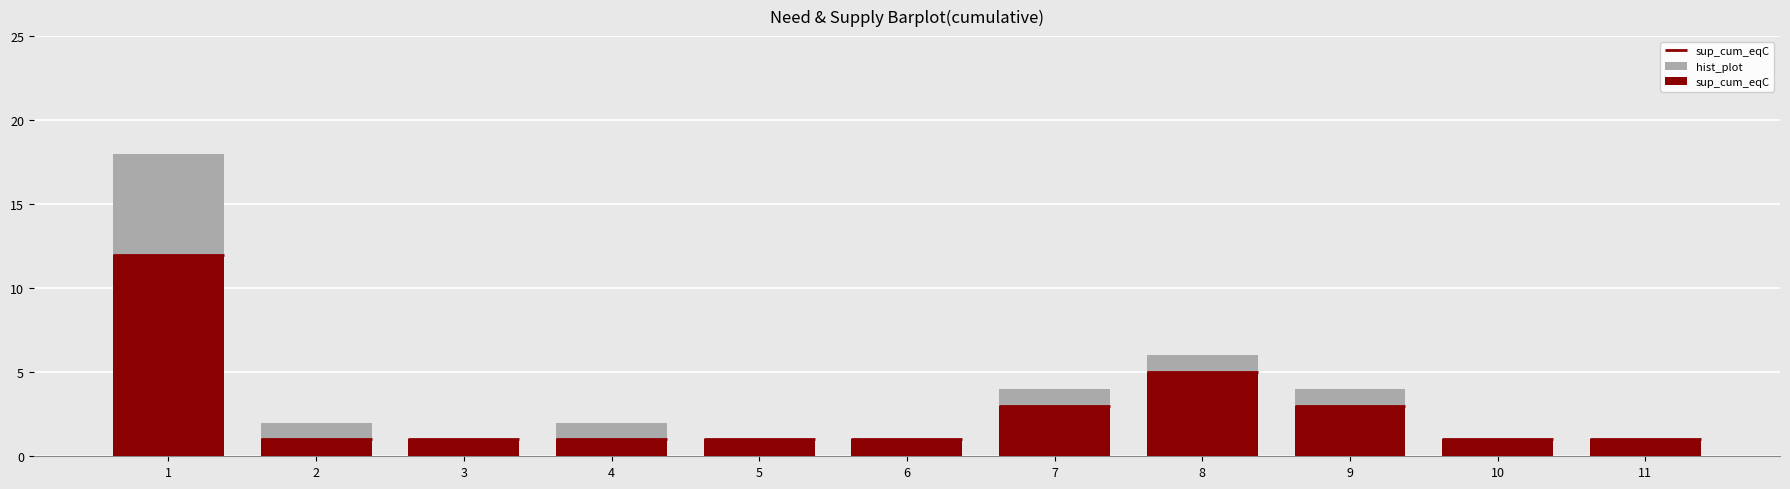

How many bars are there in total?

22